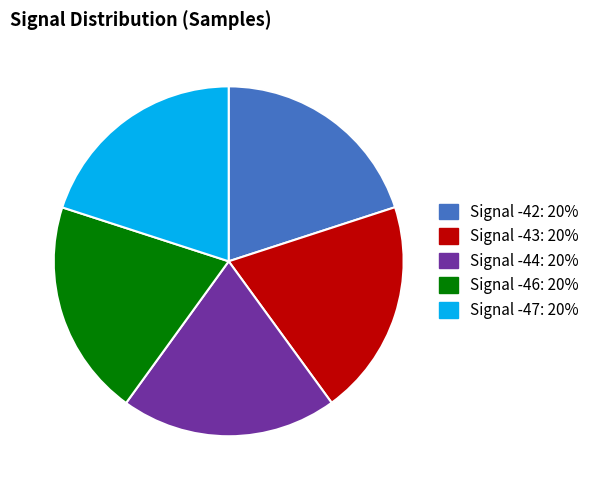

The Signal -42 slice represents 14% of the pie. True or false?

False